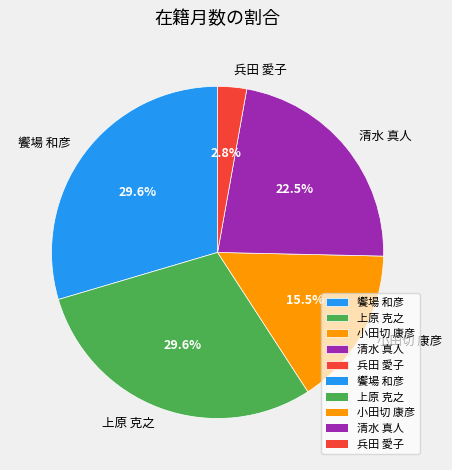

Is 上原 克之 the majority of the pie?

No